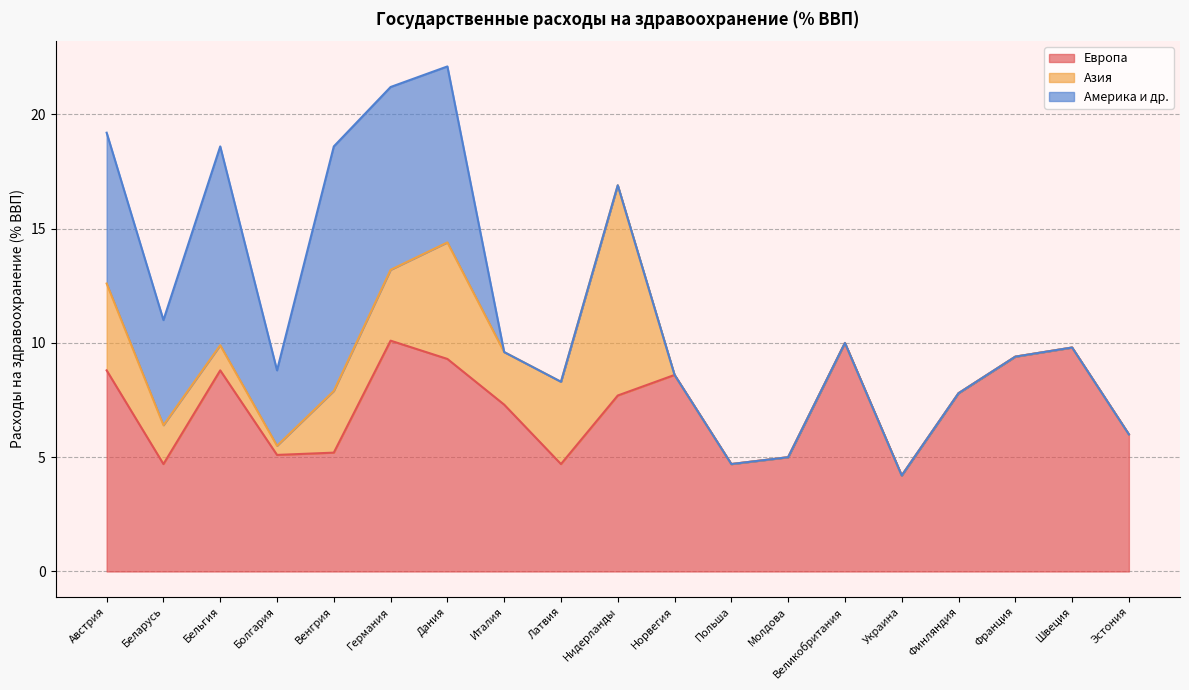

What is the average value of the Азия series?

1.7